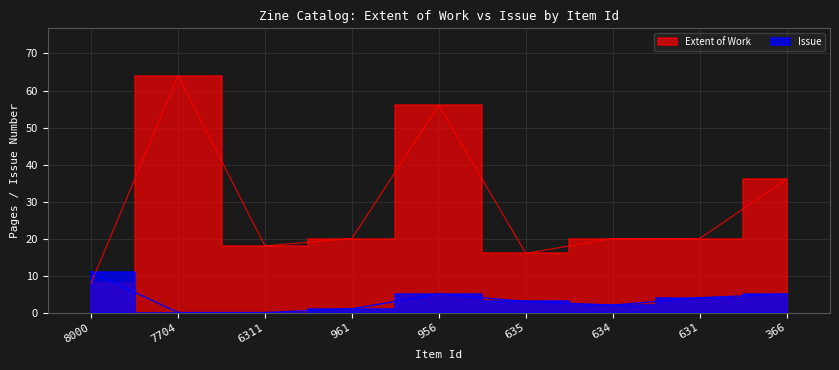

Which category has the lowest value across all series?

7704